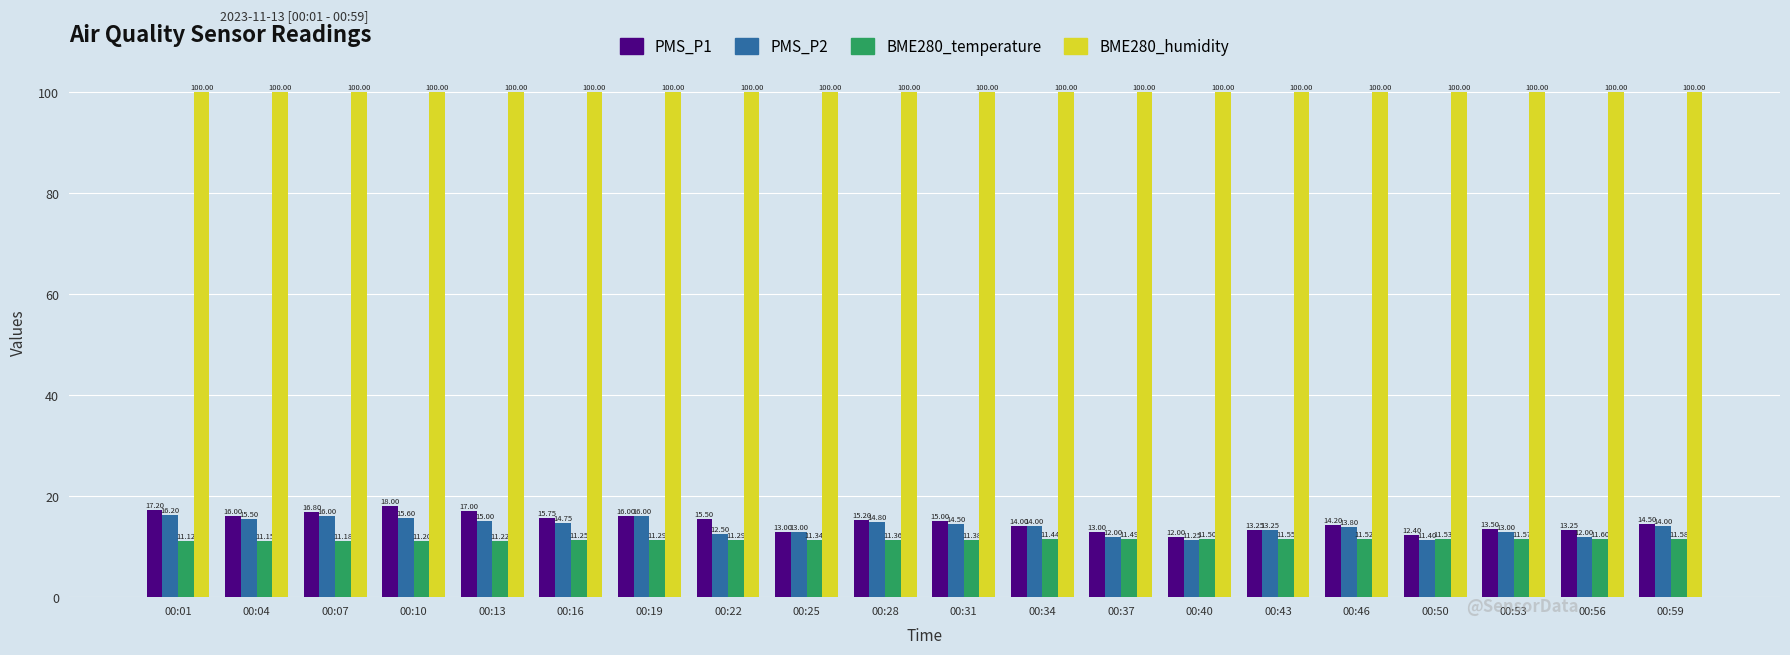

At 00:46, list the series in order from smallest to largest.

BME280_temperature, PMS_P2, PMS_P1, BME280_humidity